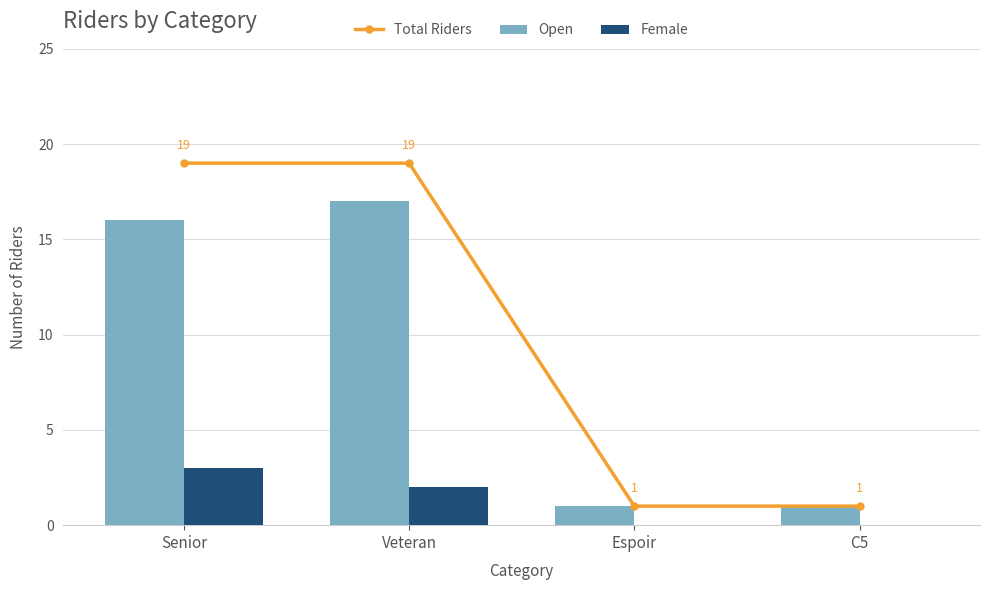

Does the chart contain stacked bars?

No